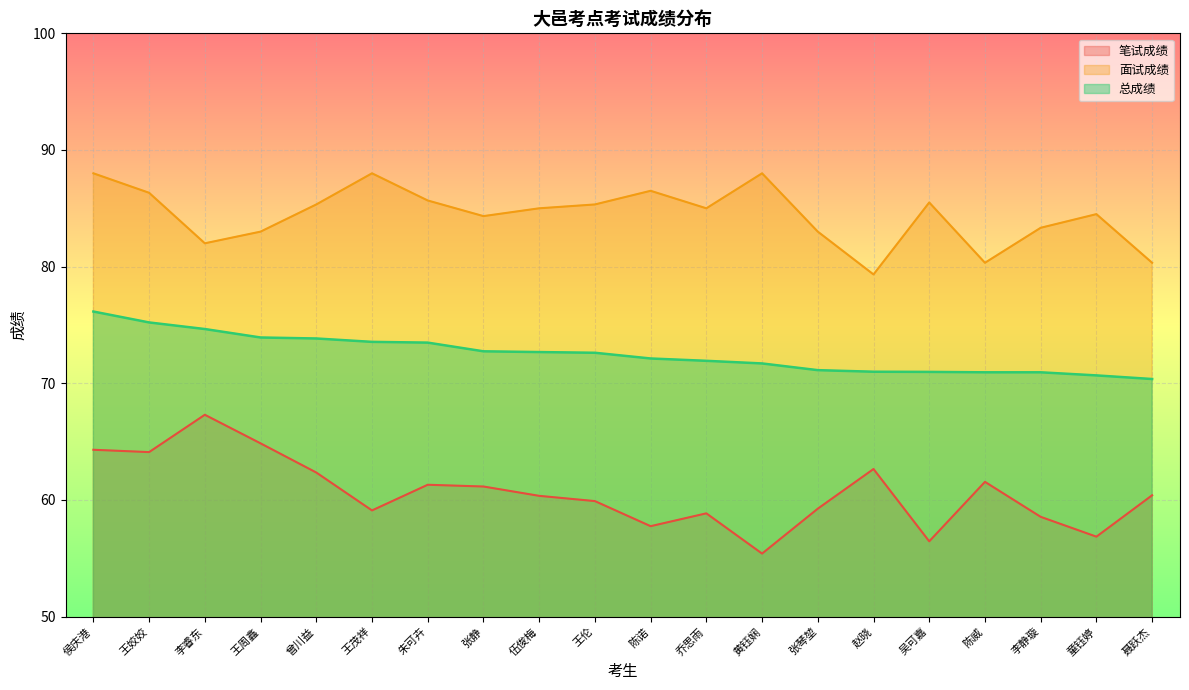

At which category does 笔试成绩 reach its first local valley?

王姣姣